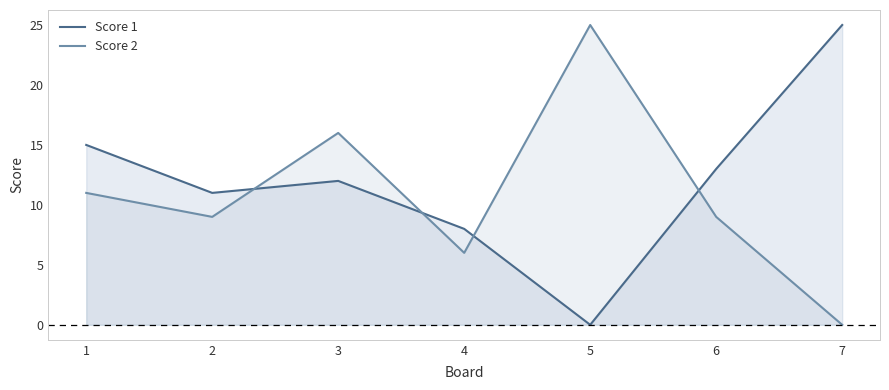

What is the spread (max minus min) of values at 4?

2